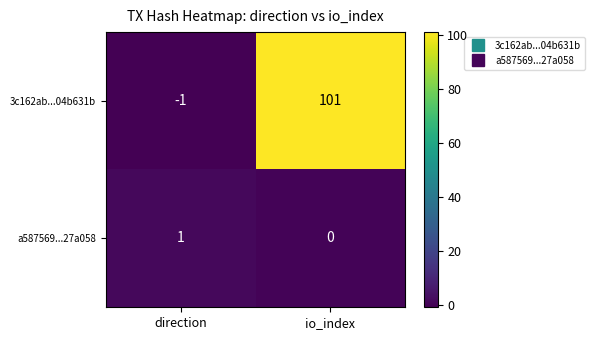

Reading left to right, what are all the values shown in this chart?

3c162ab...04b631b: direction=-1	io_index=101
a587569...27a058: direction=1	io_index=0